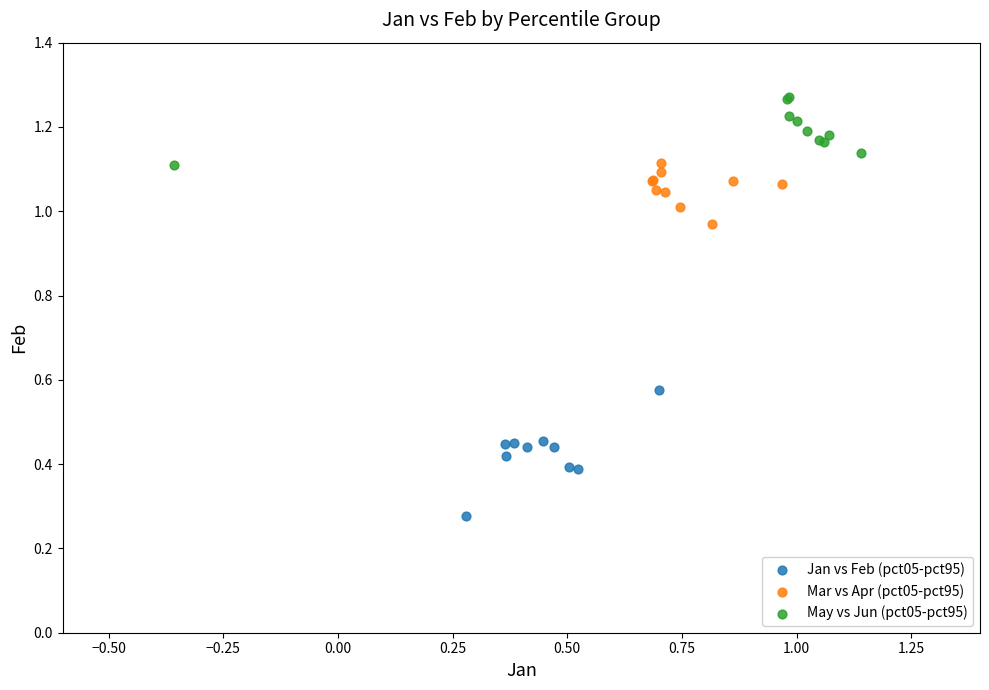

Which series has the largest Y range (max minus min)?

Jan vs Feb (pct05-pct95)